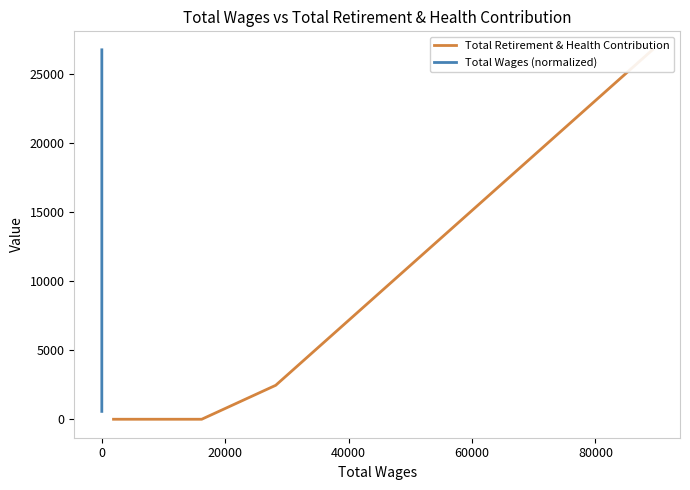

True or false: Total Retirement & Health Contribution has a value of 15997.5 at 20000.

False